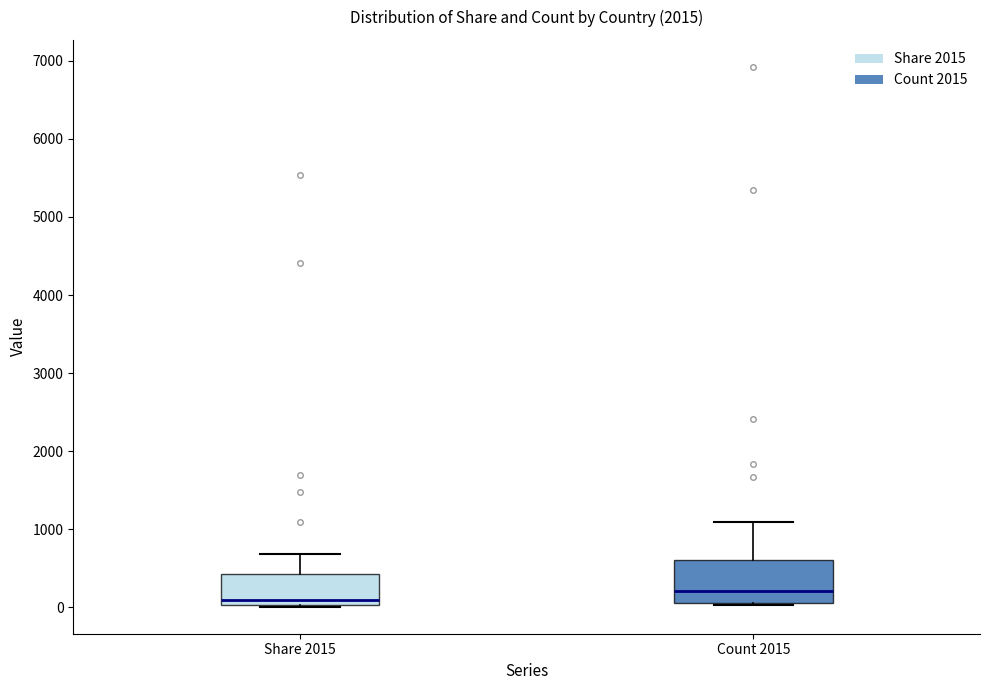

Reading left to right, read every box against the y-axis: the position of its median line, the range the box covers, and the ends of its whiskers. The values are not printed on the chart, so give them approximately, as read against the axis.

Share 2015: median 100, box 0 to 400, whiskers 0 to 700
Count 2015: median 200, box 100 to 600, whiskers 0 to 1100